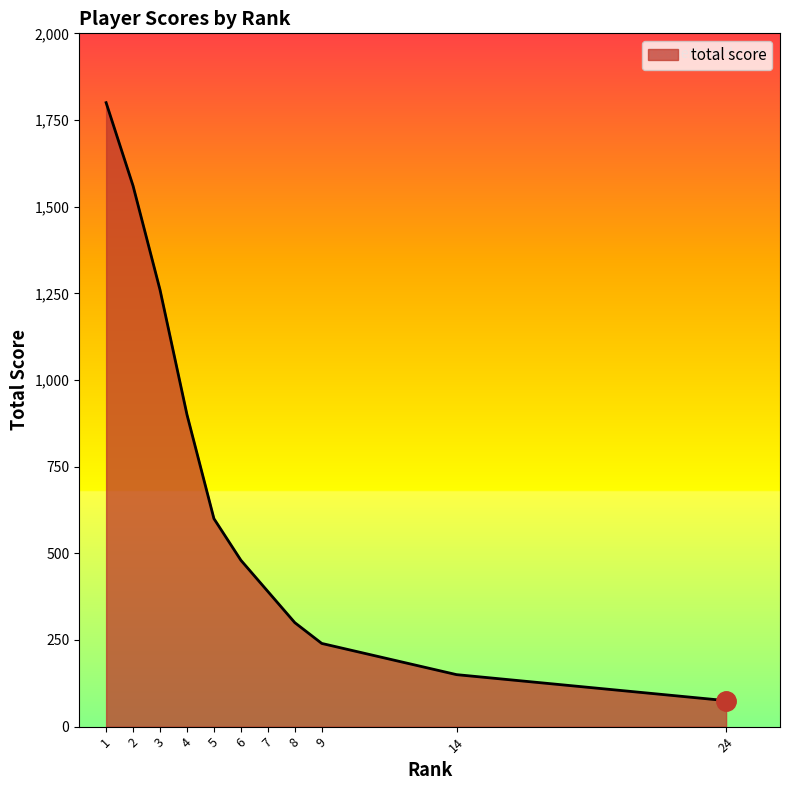

List the labels in order of value, largest first.

1, 2, 3, 4, 5, 6, 7, 8, 9, 14, 24